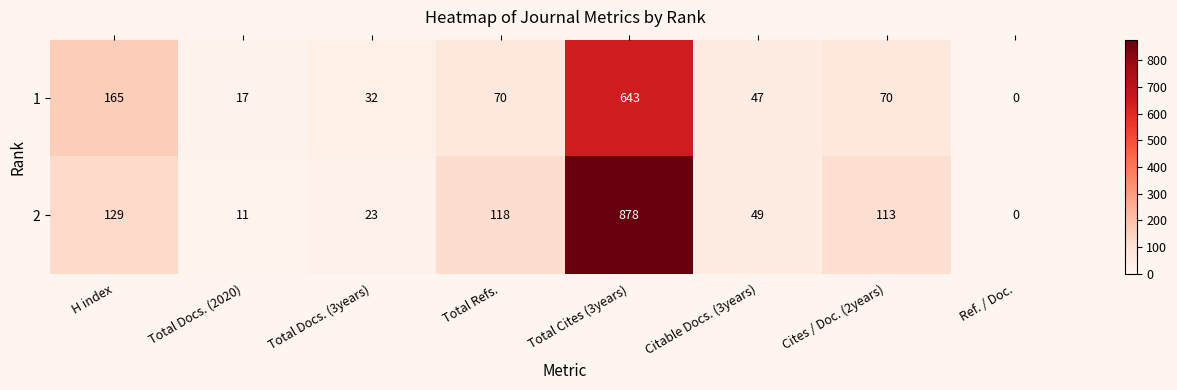

Where is 2 nearest to the value 439?

H index